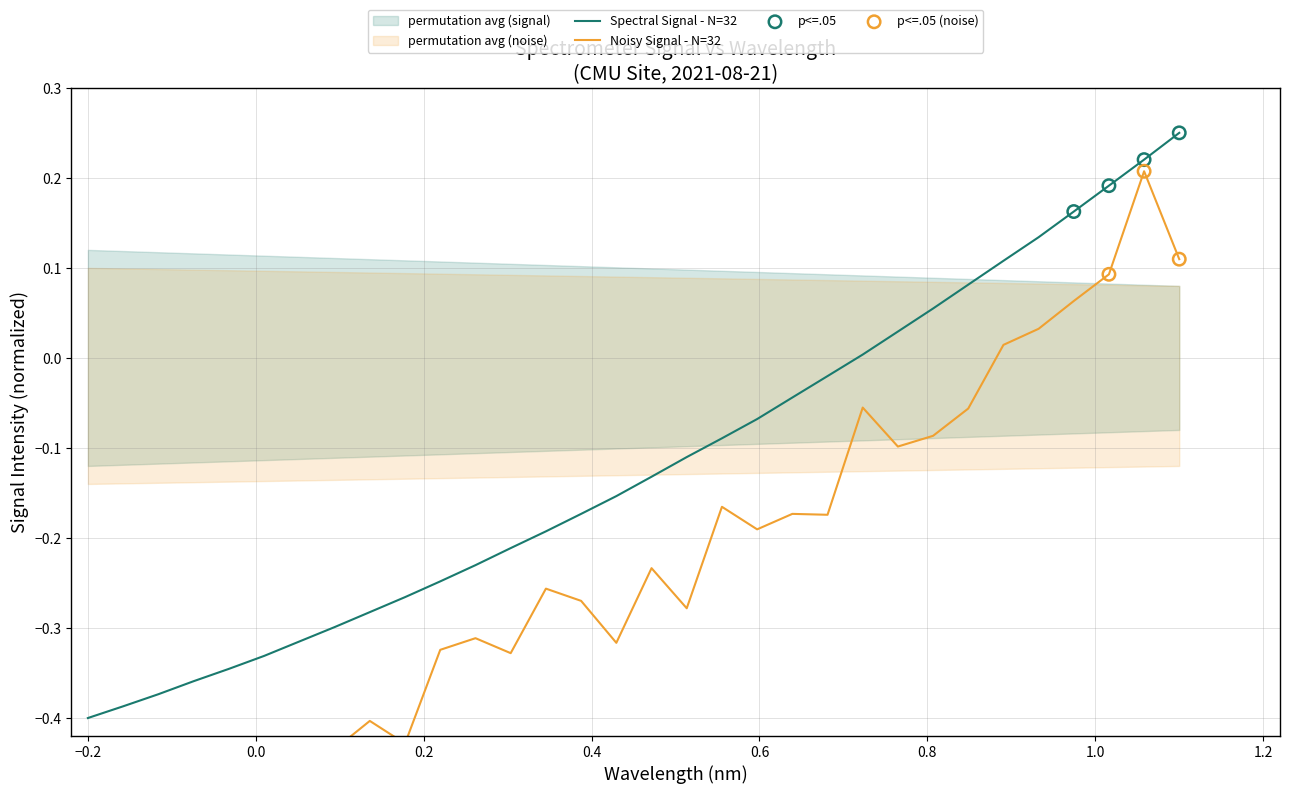

Which has a higher value, 221.1174 or 219.3979?

221.1174